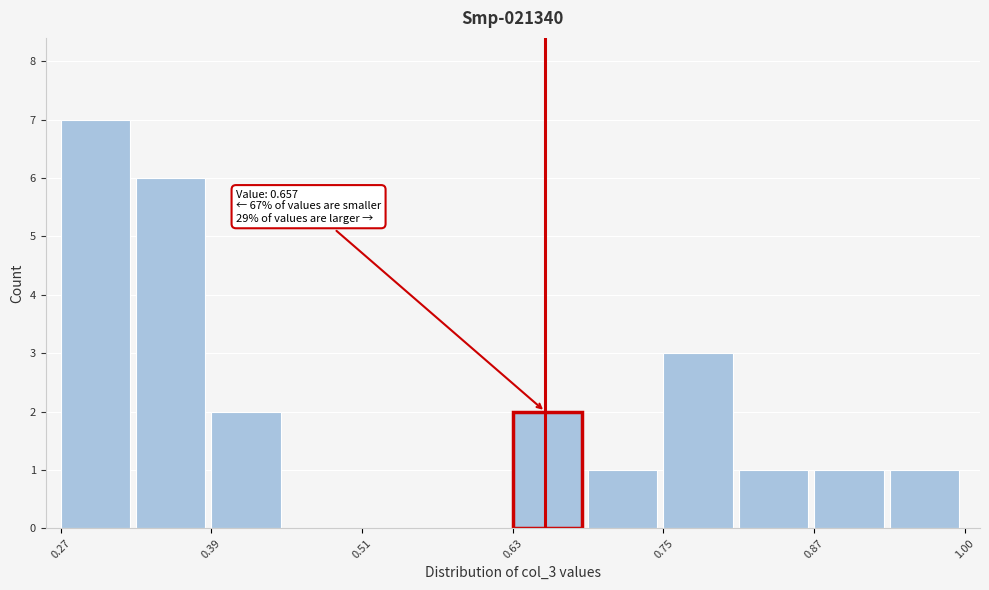

Around what value on the x-axis is the tallest bar? Give the approximate position of its centre, as read against the axis.

0.30